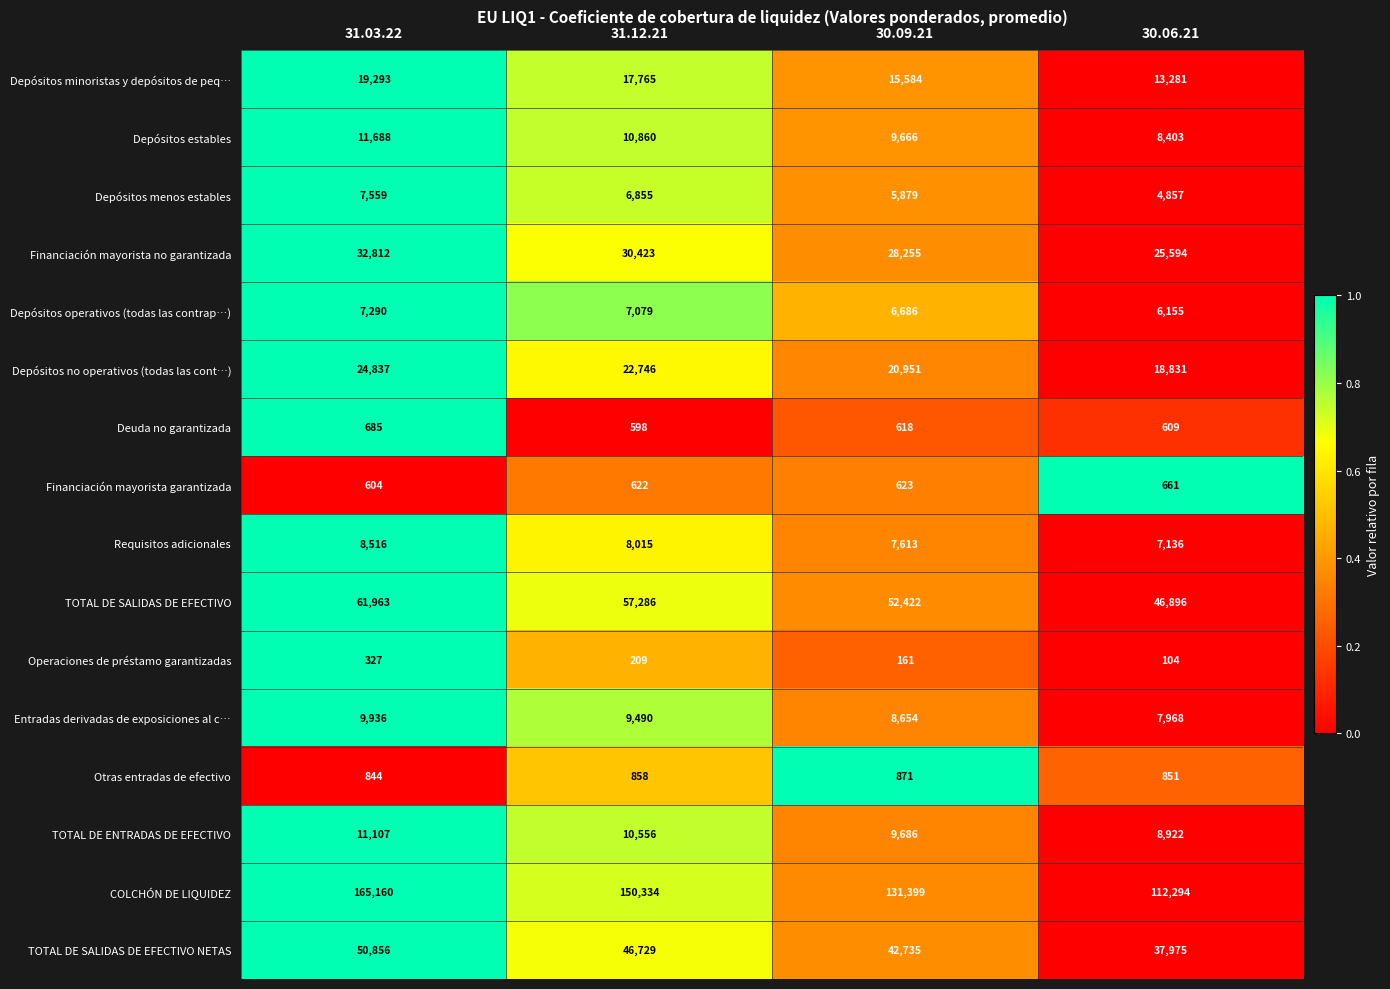

Is the value of Depósitos no operativos (todas las cont…) at 30.06.21 greater than the value of Requisitos adicionales at 30.06.21?

Yes